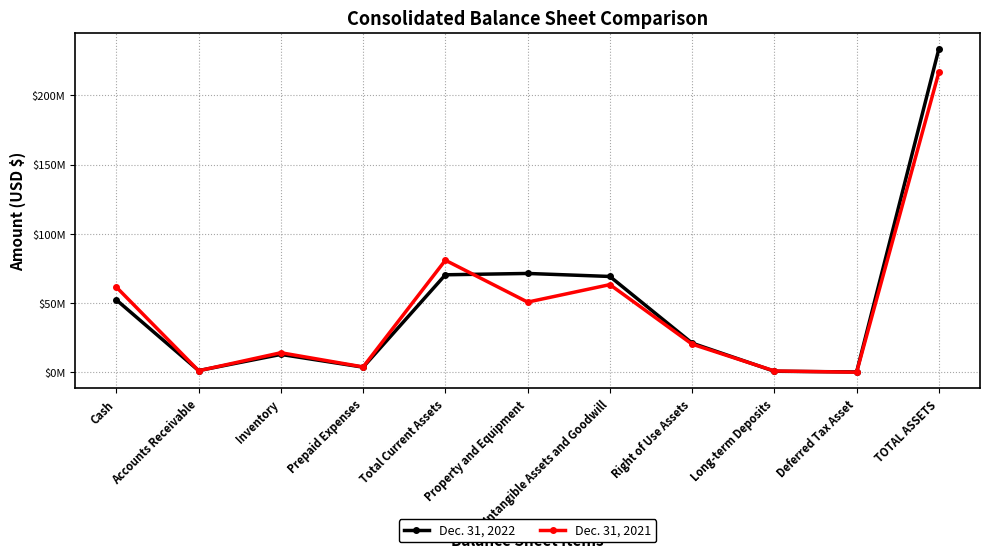

What value does the Dec. 31, 2022 series have at Intangible Assets and Goodwill?

69288007